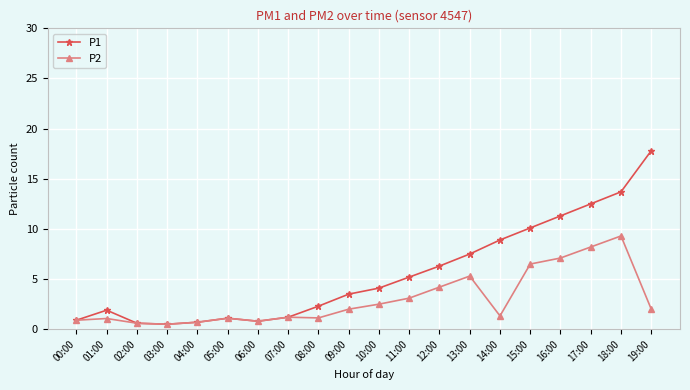

What position from the right is 05:00?

15